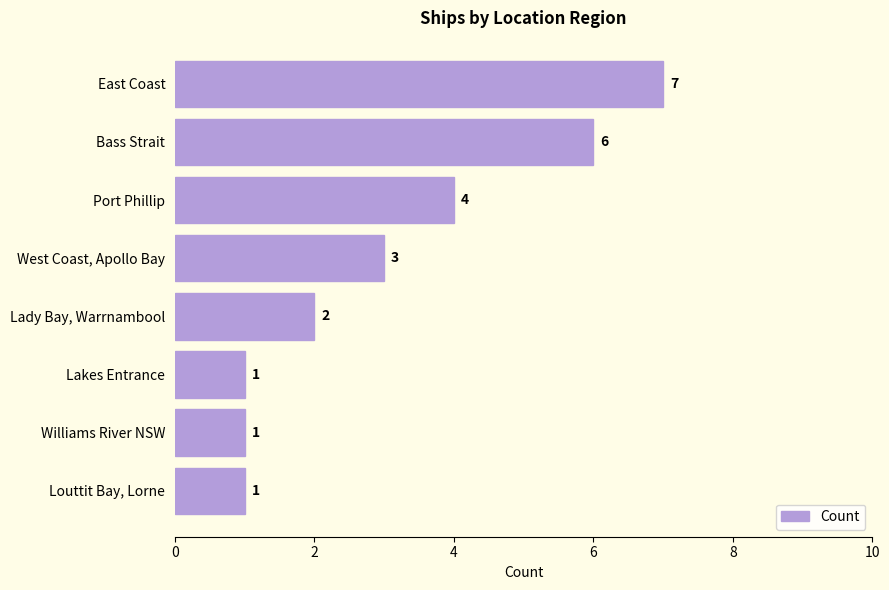

Count the number of data series in this chart.

1